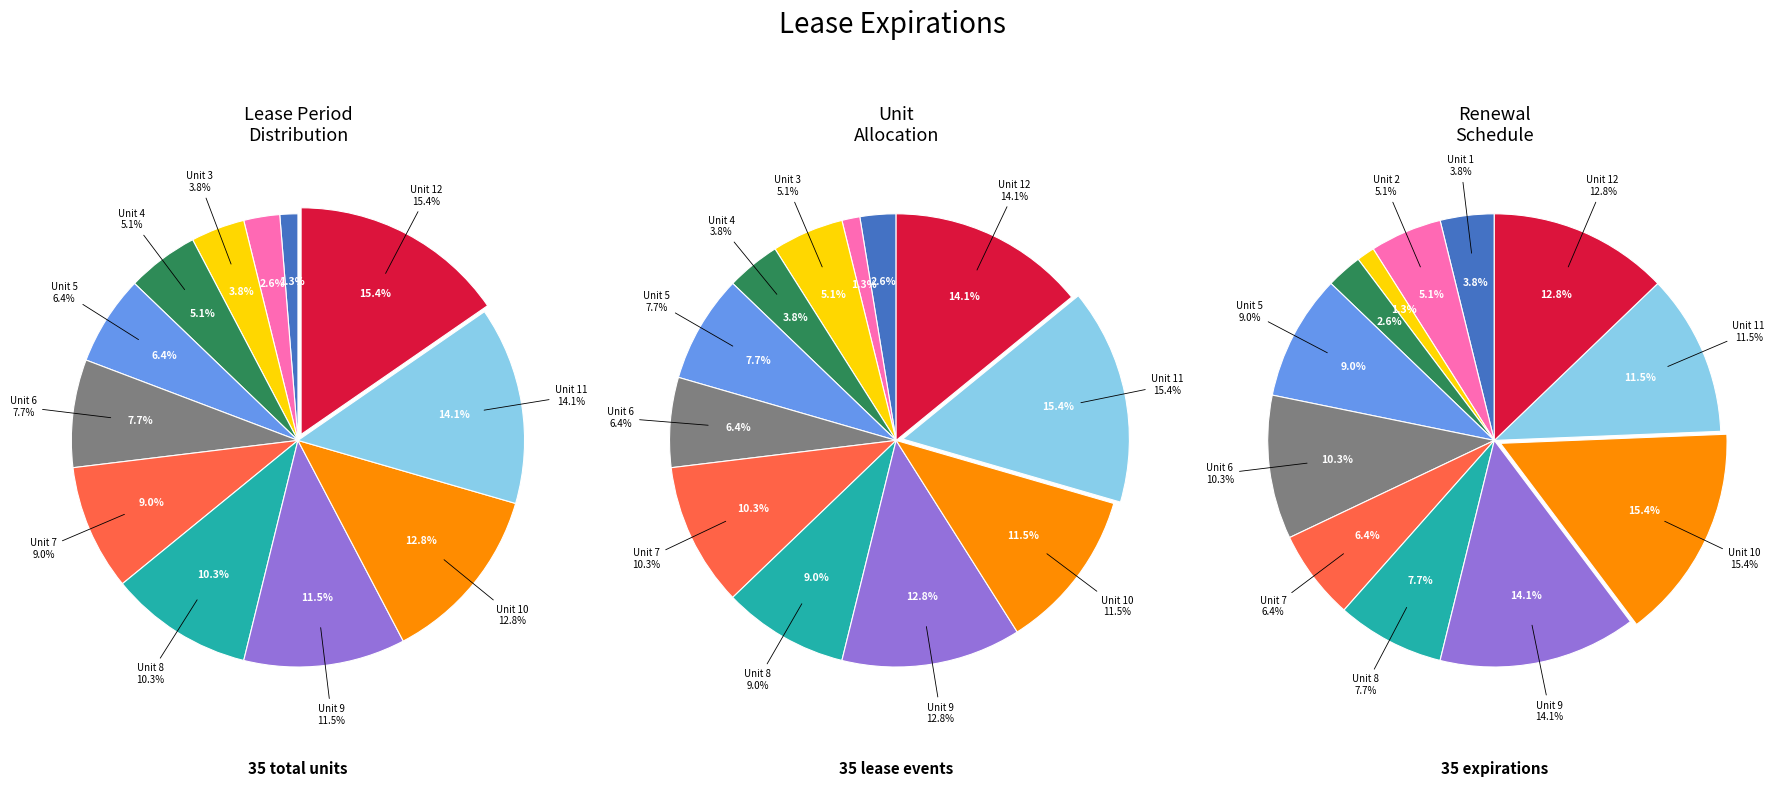

Is there a majority slice in this chart?

No